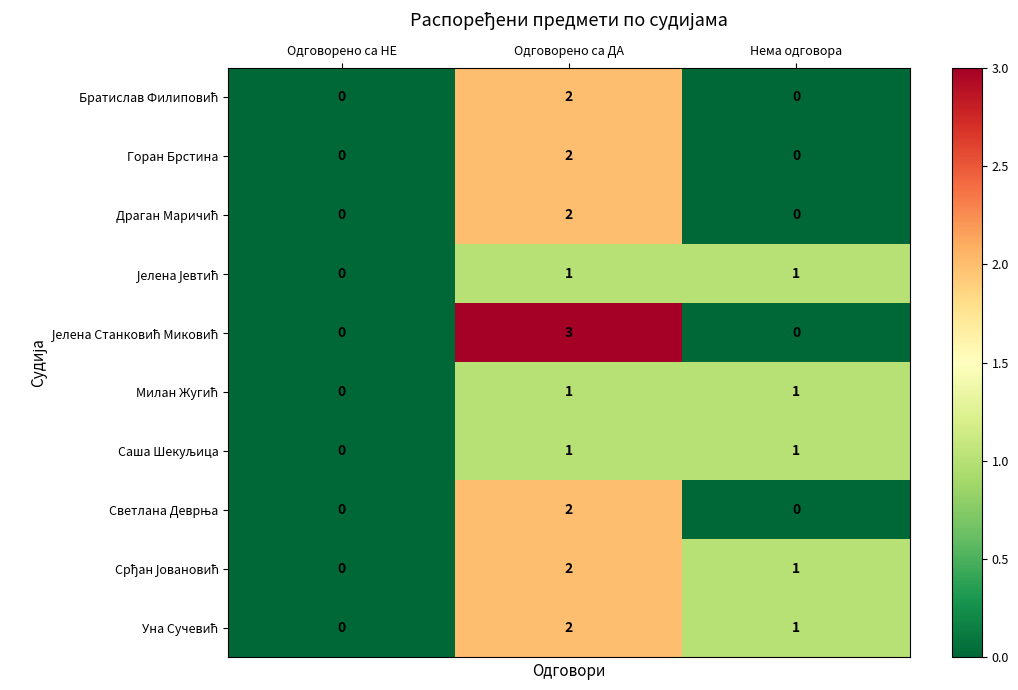

Rank the categories by Јелена Јевтић value from lowest to highest.

Одговорено са НЕ, Одговорено са ДА, Нема одговора